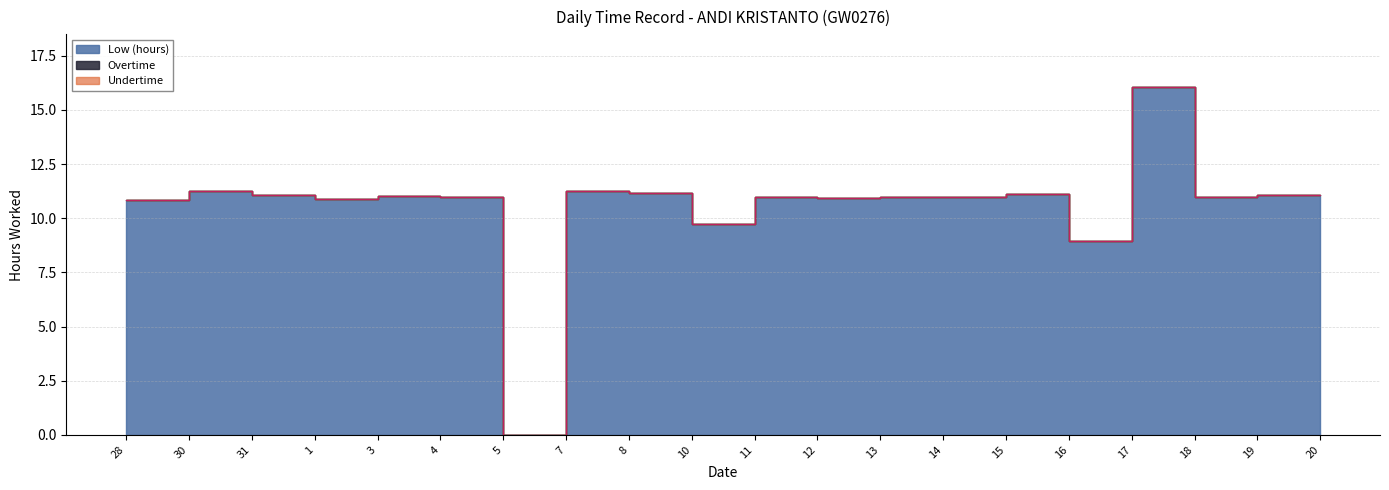

Which has a higher value, 20 or 4?

20